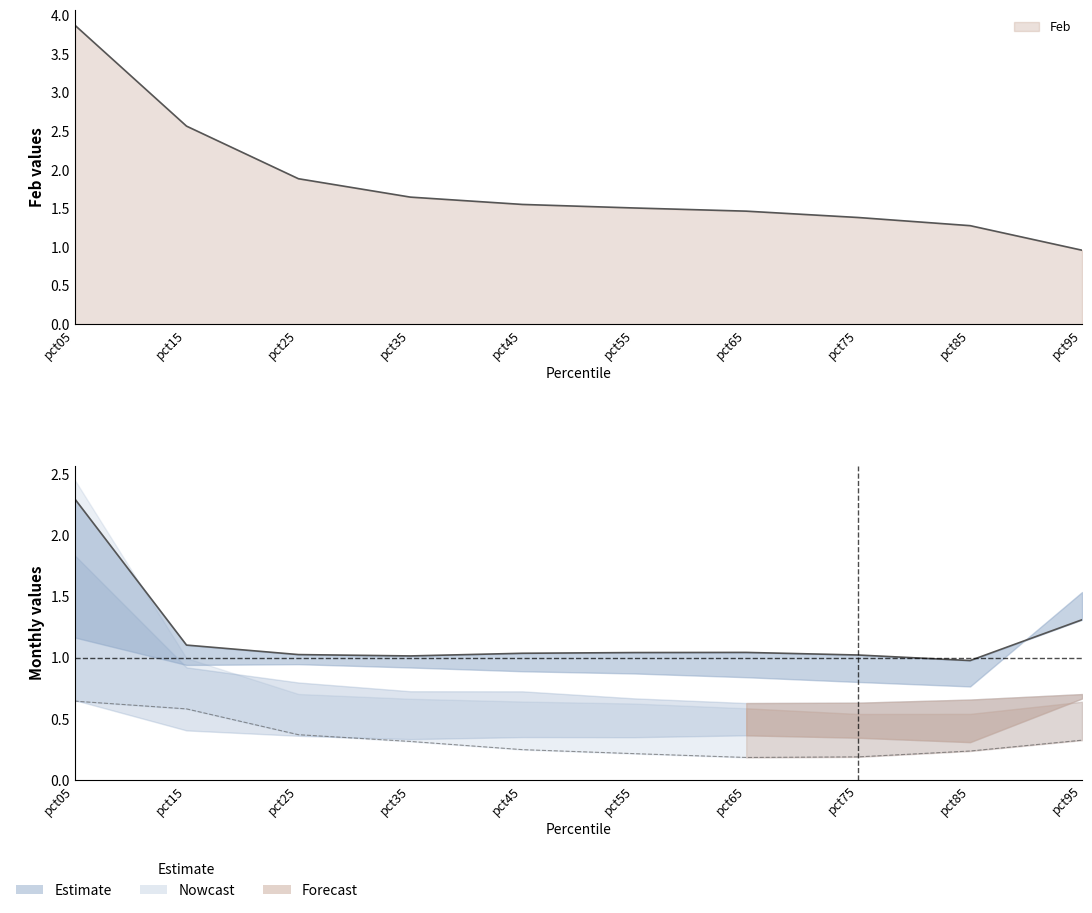

At which category is the sum across all series the highest?

pct05